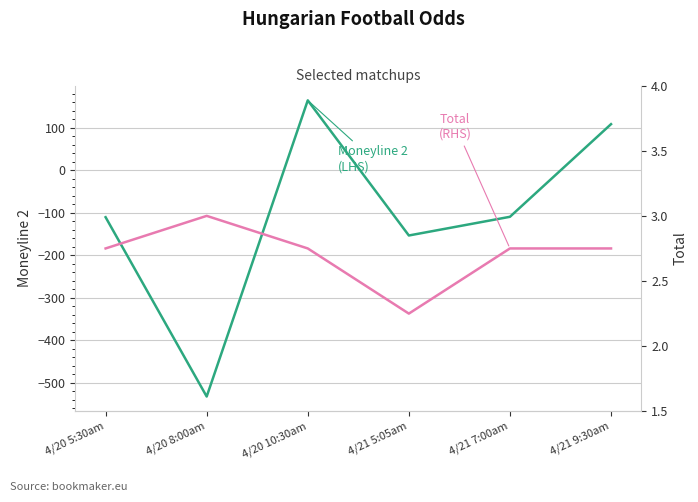

The Moneyline 2 (LHS) series shows -532.0 at 4/20 8:00am. True or false?

True